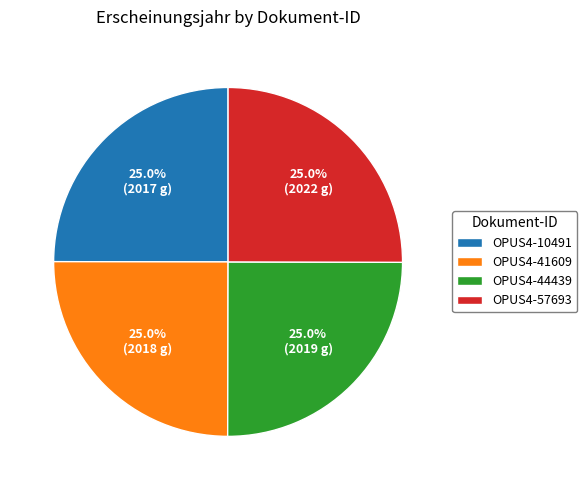

Approximately how many times larger is the value at OPUS4-41609 compared to OPUS4-44439?

1.0